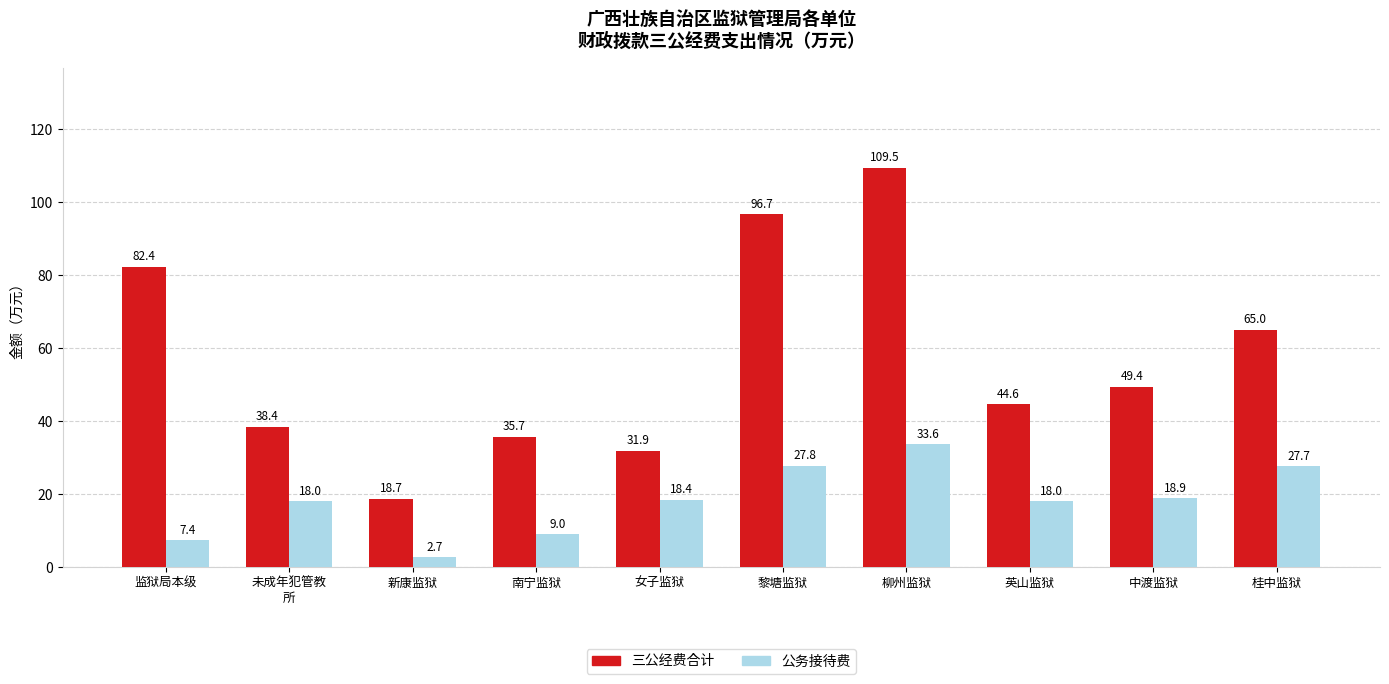

What is the difference between the second highest and second lowest values in the 公务接待费 series?

20.4